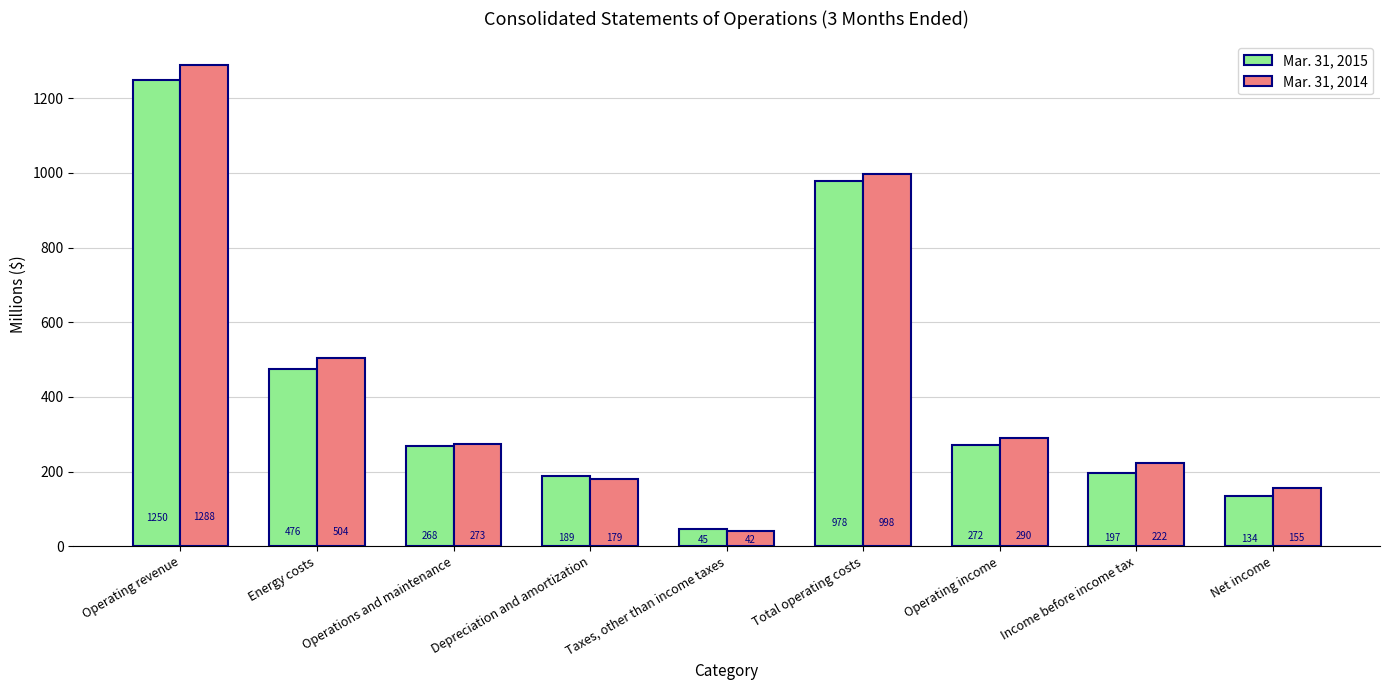

What position from the right is Total operating costs?

4